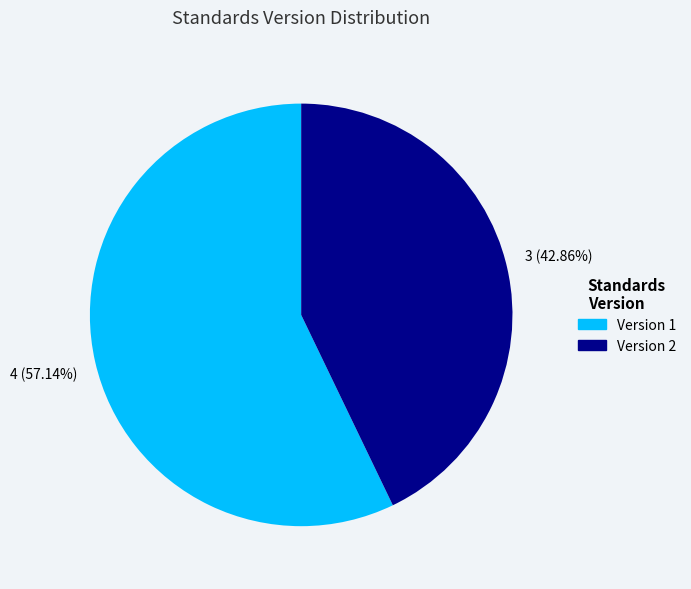

Which category has the biggest portion of the pie?

Version 1